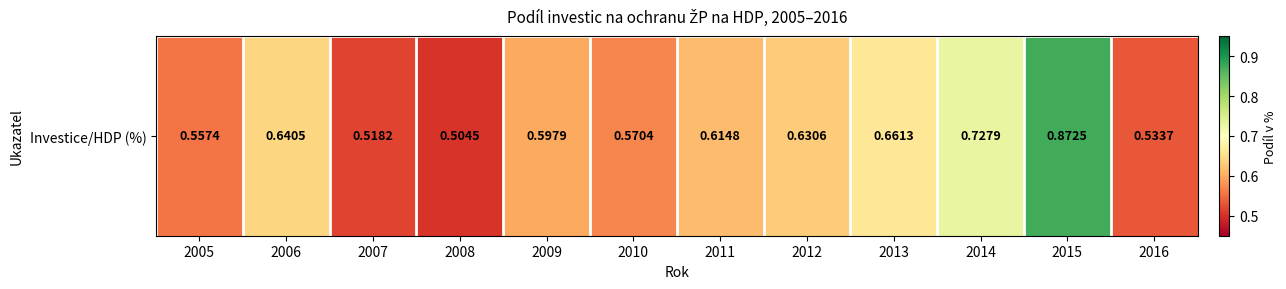

What is the smallest value displayed?

0.5